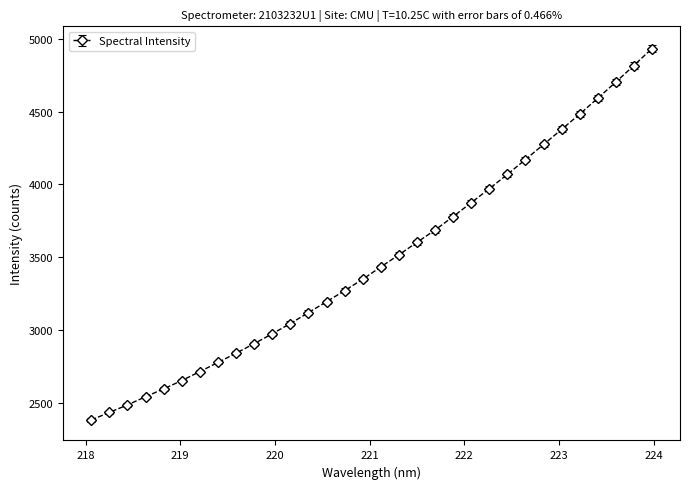

What is the difference between the maximum and minimum values?

2553.9